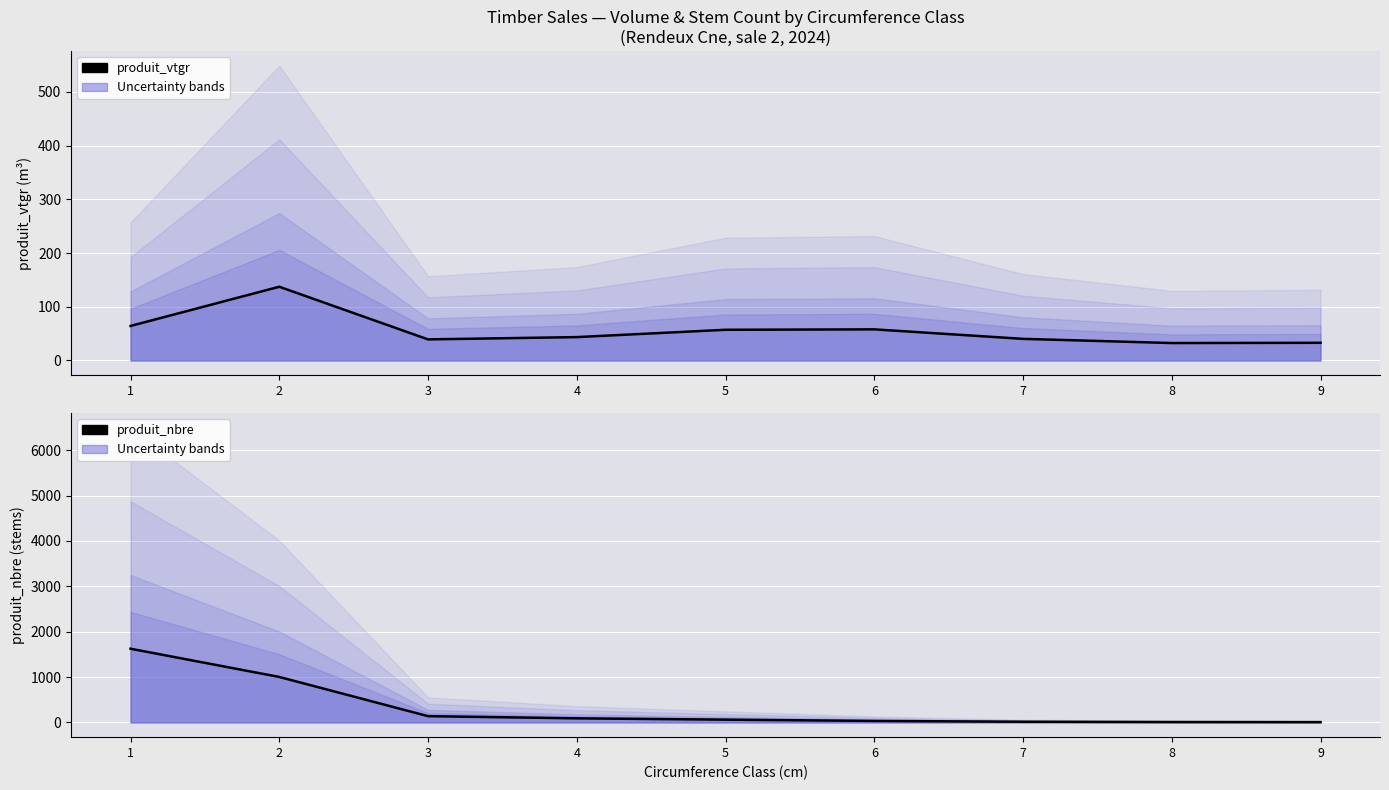

What is the difference between the maximum and minimum values in the produit_nbre series?

1617.0